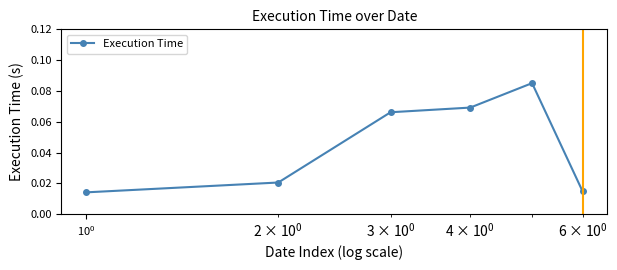

Count the values in the range 0 to 1.

6